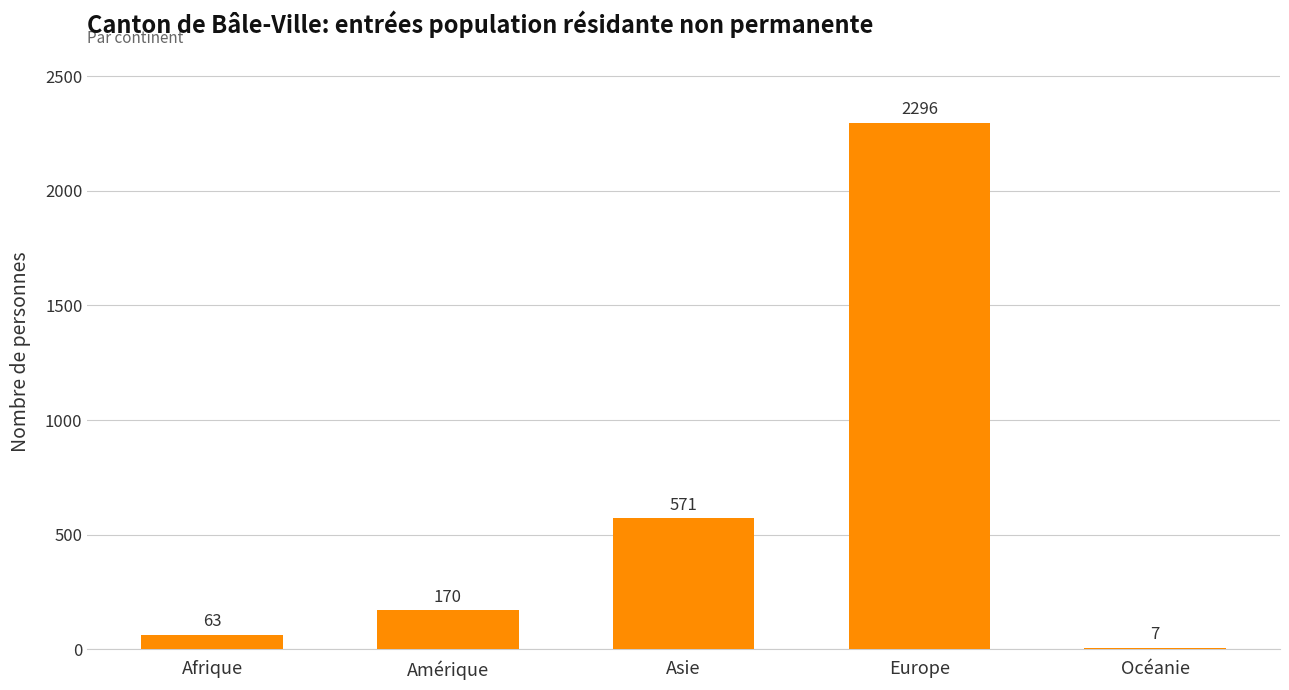

What is the average value?

621